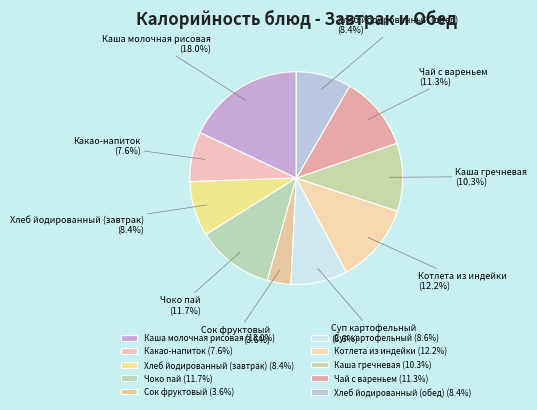

To the nearest percent, what portion does Какао-напиток represent?

8%